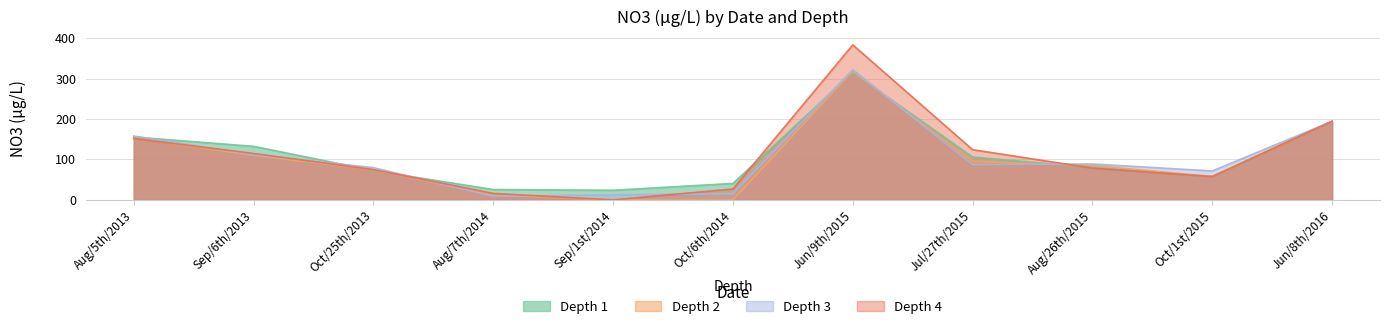

What are all the series names shown in the legend?

Depth 1, Depth 2, Depth 3, Depth 4